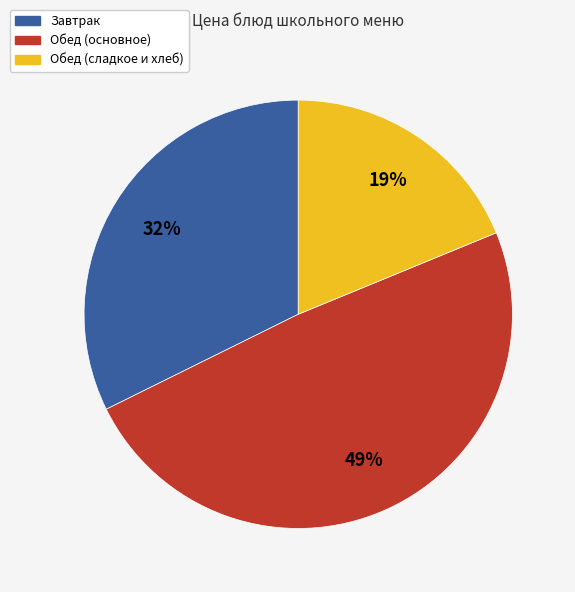

To the nearest percent, what is the difference between the largest and smallest slice percentages?

30%